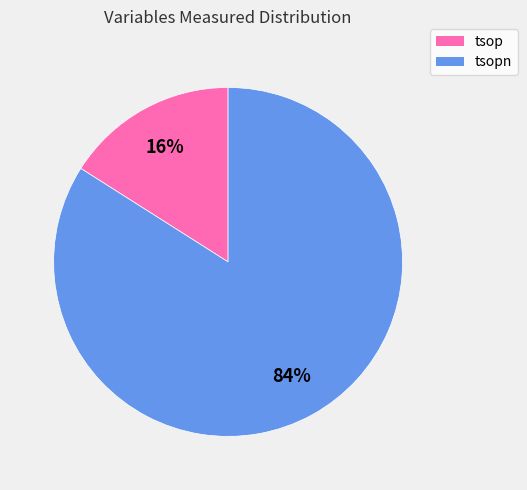

Count the number of slices in the pie.

2